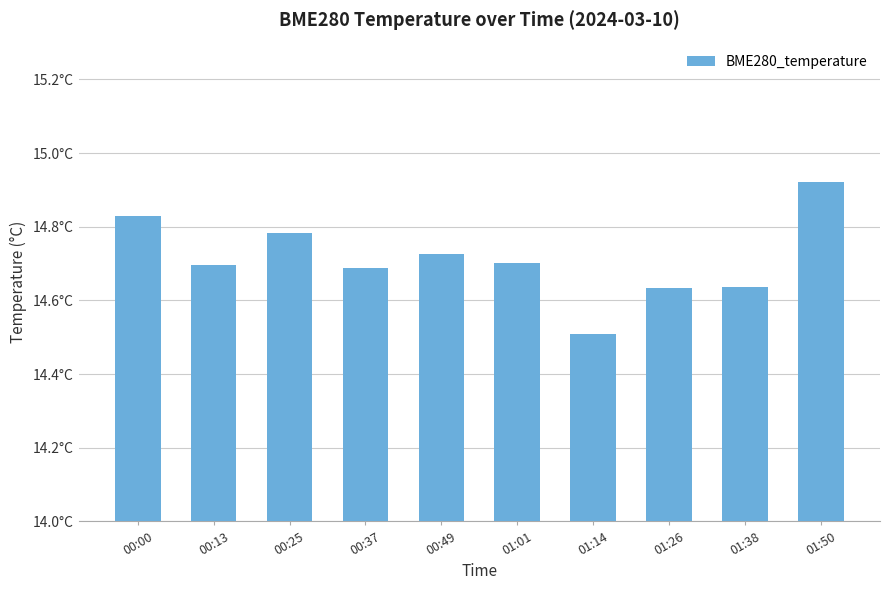

Which label corresponds to the smallest value in the chart?

01:14